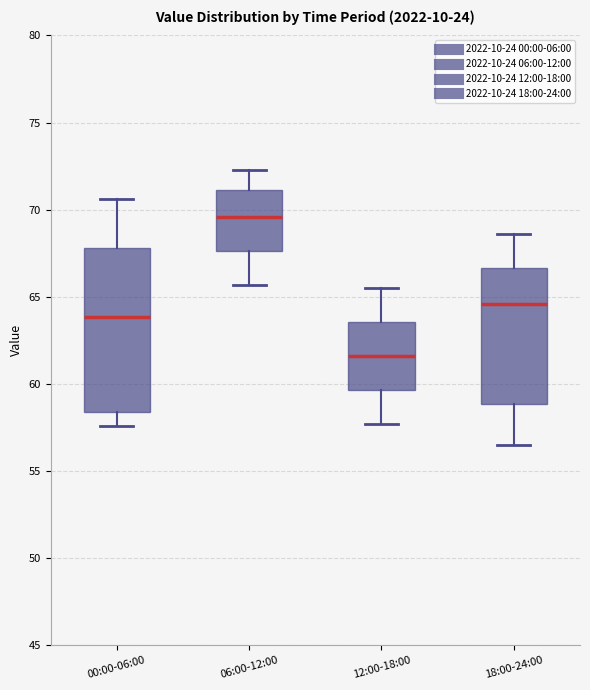

Comparing the boxes themselves (not the whiskers), which one is the tallest?

00:00-06:00